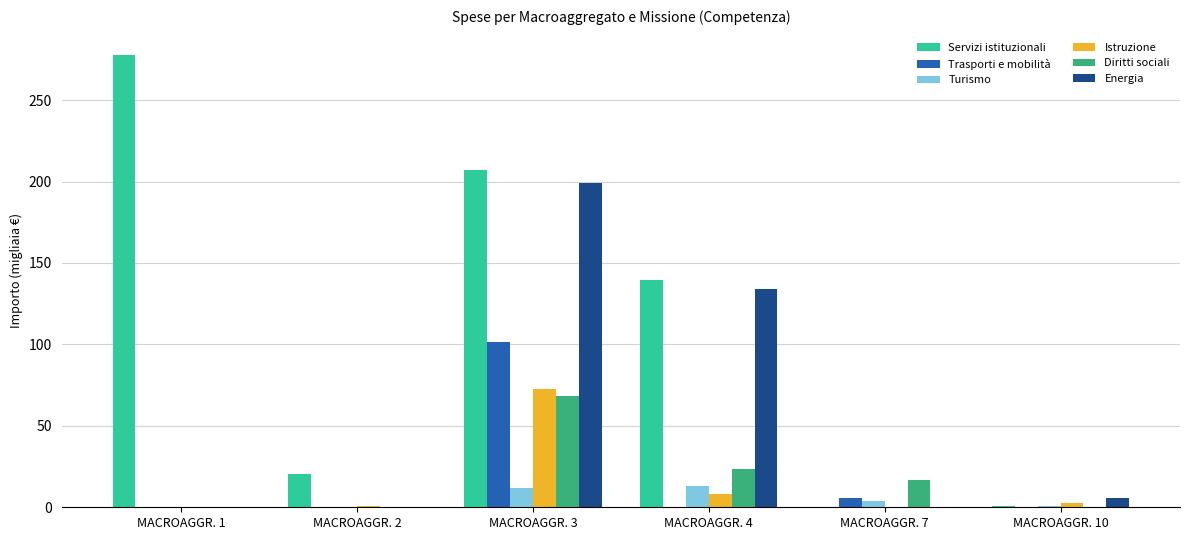

At which label is Diritti sociali closest to 34?

MACROAGGR. 4